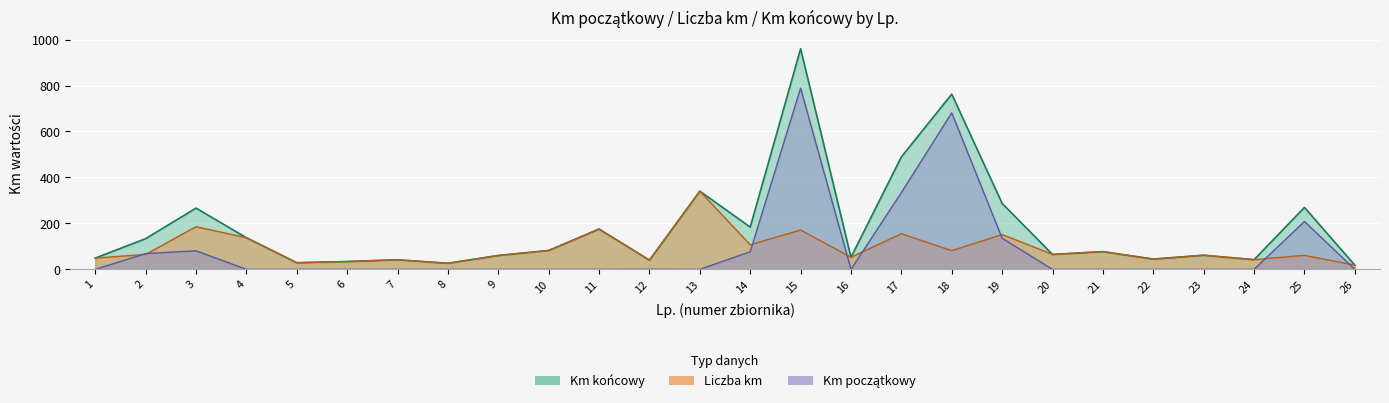

Reading left to right, transcribe all the data shown in this chart.

Km końcowy: 49.1	133.7	266.6	137.7	29.0	34.1	41.7	26.5	60.5	82.2	175.5	40.3	340.3	183.9	960.0	52.8	489.3	762.5	287.0	65.0	77.2	44.8	61.6	42.3	269.5	18.4
Liczba km: 49.1	65.0	185.7	137.7	29.0	34.1	41.7	26.5	60.5	82.2	175.5	39.8	340.3	107.0	171.3	52.8	155.0	81.4	151.6	65.0	77.2	44.8	61.6	42.3	61.1	18.4
Km początkowy: 0.0	68.7	80.9	0.0	0.0	0.0	0.0	0.0	0.0	0.0	0.0	0.5	0.0	76.9	788.7	0.0	334.3	681.1	135.4	0.0	0.0	0.0	0.0	0.0	208.4	0.0